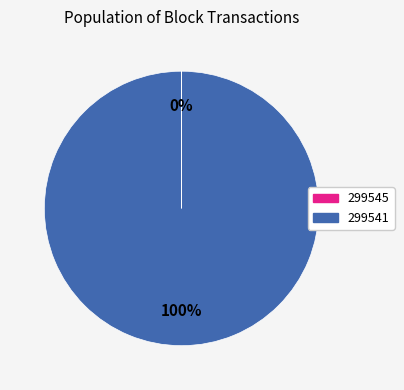

To the nearest percent, what is the average slice percentage?

50%